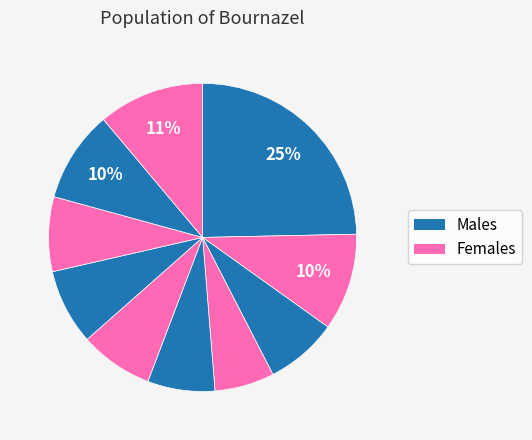

How many segments does this pie chart have?

10